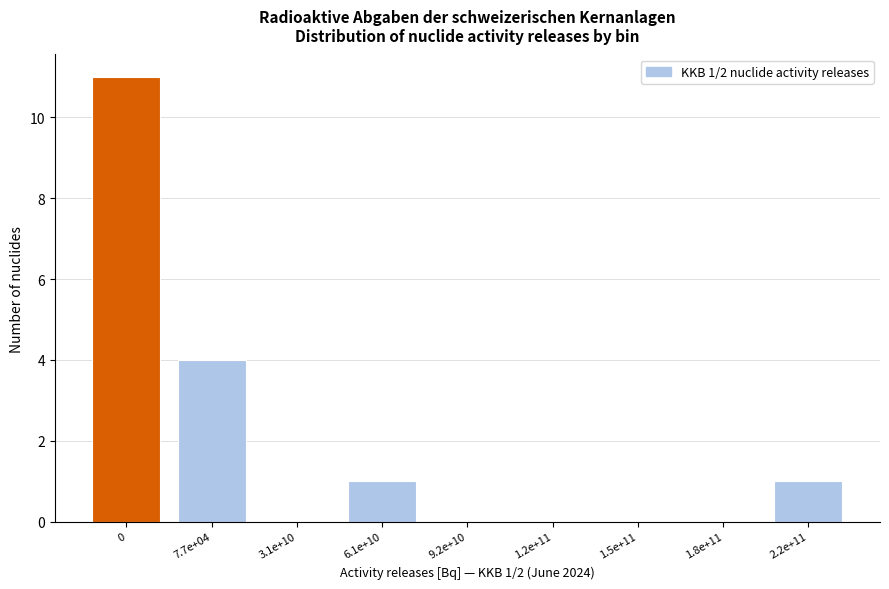

Reading left to right, list all the values displayed in this chart.

0=11	7.7e+04=4	3.1e+10=0	6.1e+10=1	9.2e+10=0	1.2e+11=0	1.5e+11=0	1.8e+11=0	2.2e+11=1